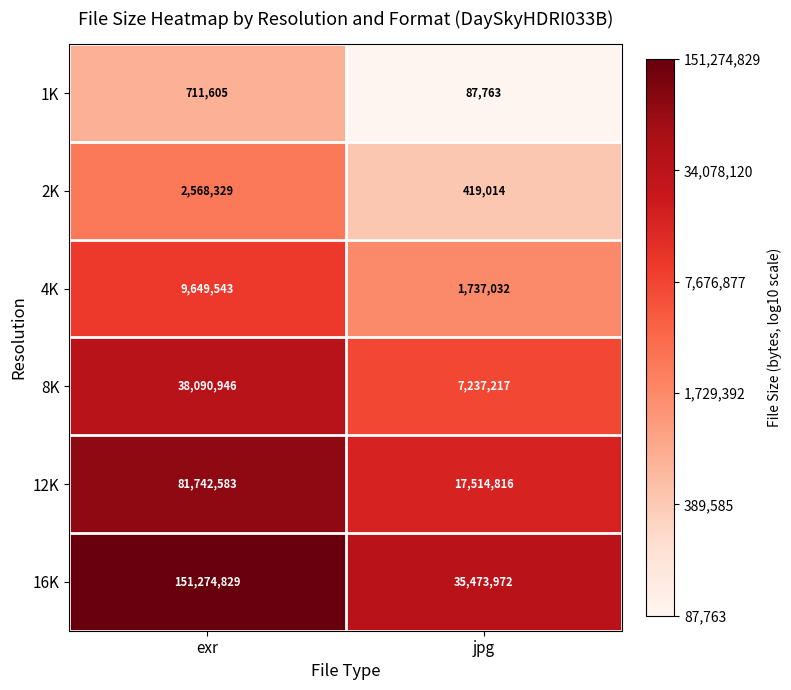

Count the number of categories in the chart.

2